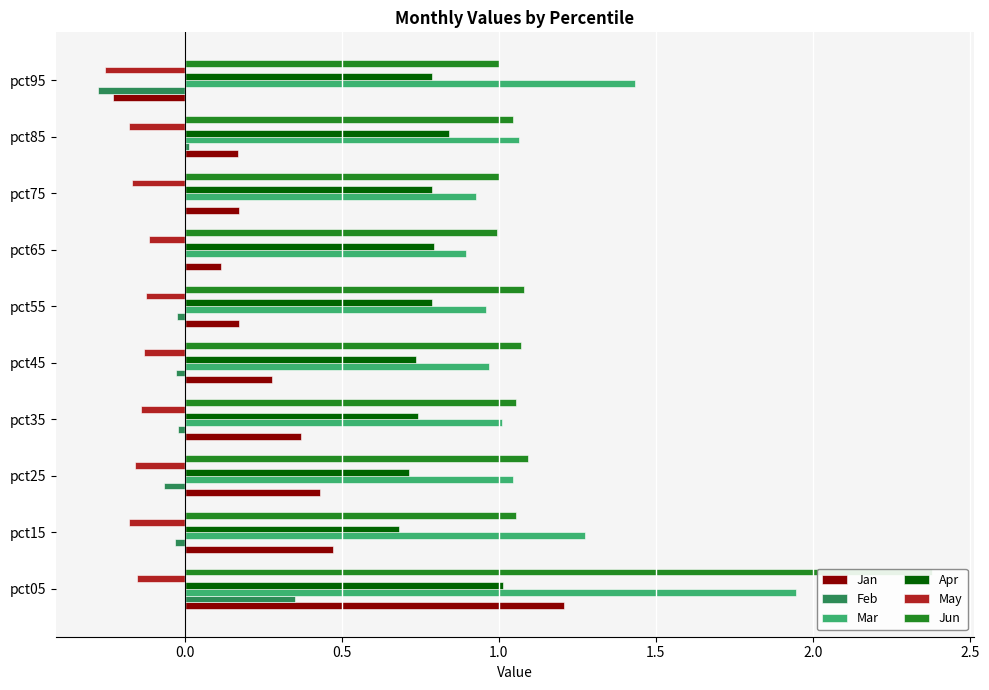

What is the greatest value displayed?

2.4